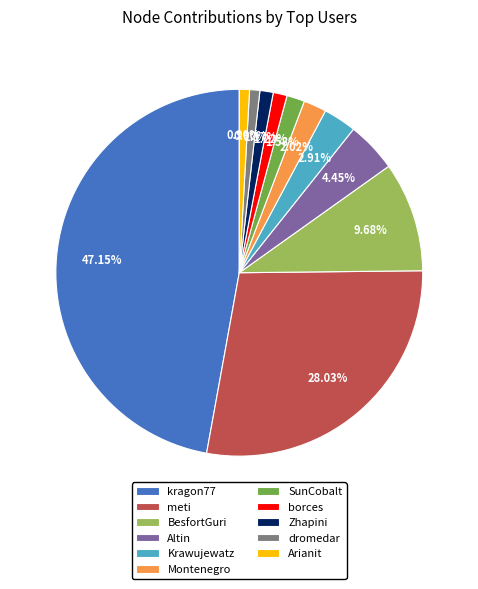

Is it true that Altin is 4% of the pie?

True